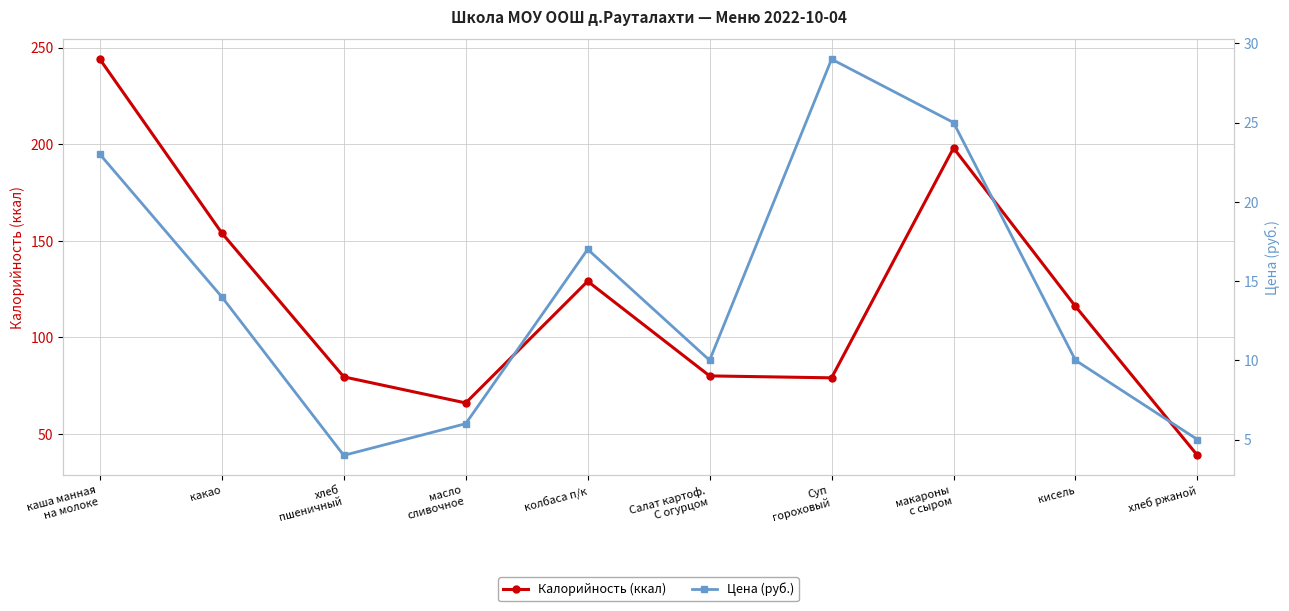

True or false: Цена (руб.) has a value of 4.5 at Салат картоф.
С огурцом.

False